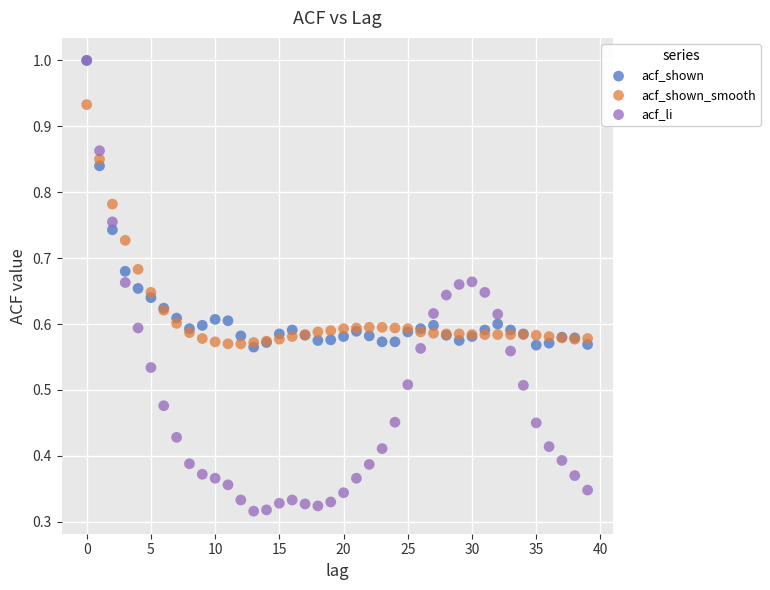

What are all the series names shown in the legend?

acf_shown, acf_shown_smooth, acf_li